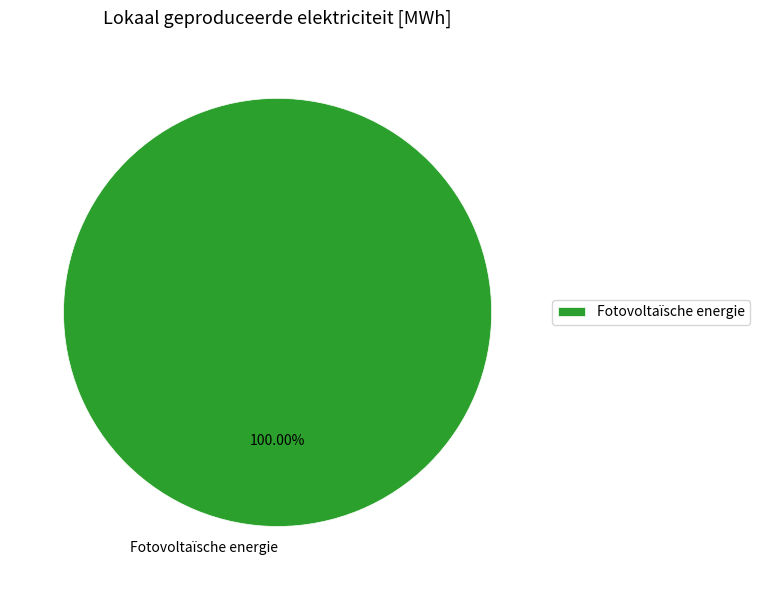

Is there a majority slice in this chart?

Yes